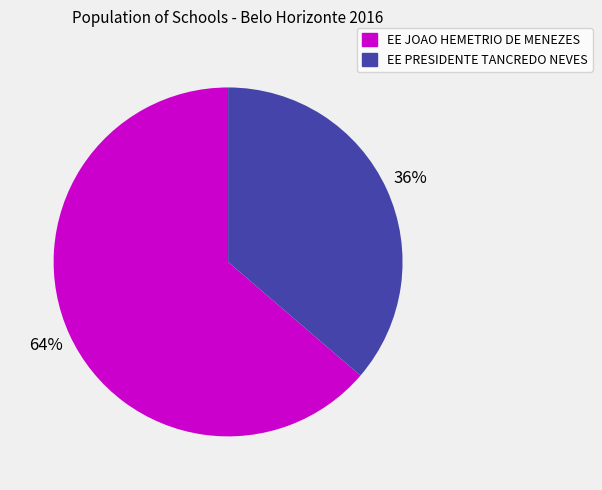

Is the sum of EE PRESIDENTE TANCREDO NEVES and EE JOAO HEMETRIO DE MENEZES greater than half?

Yes